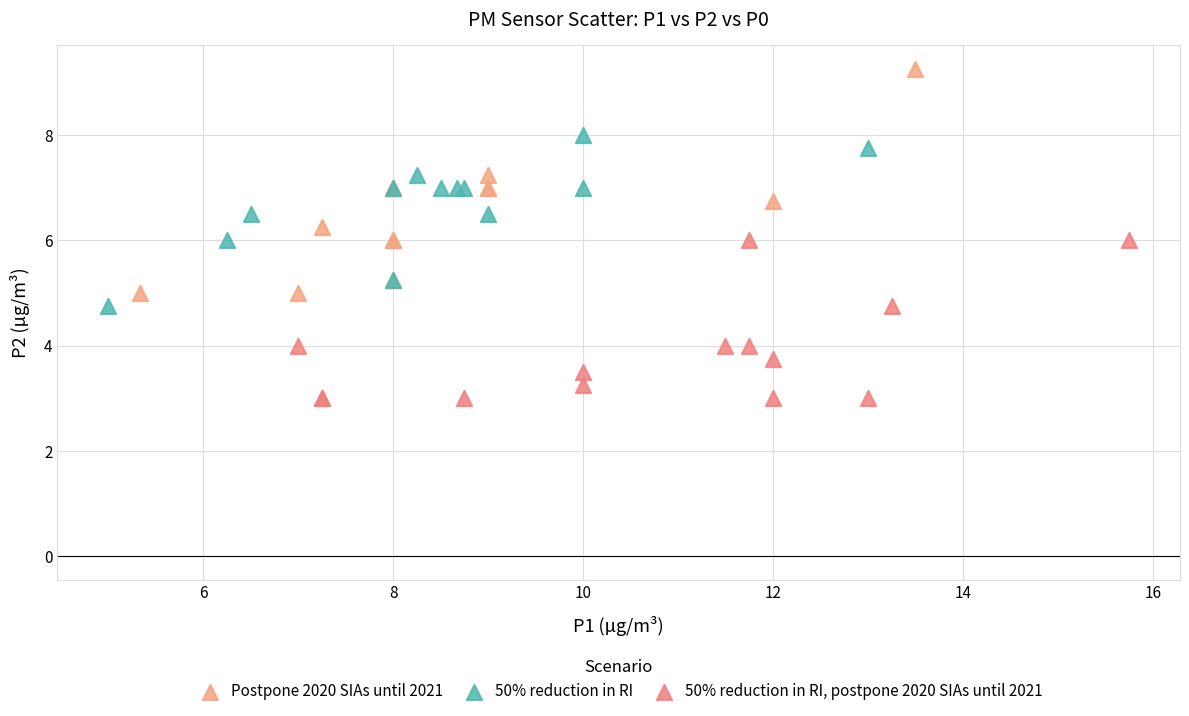

Which series has the widest spread of Y values?

Postpone 2020 SIAs until 2021